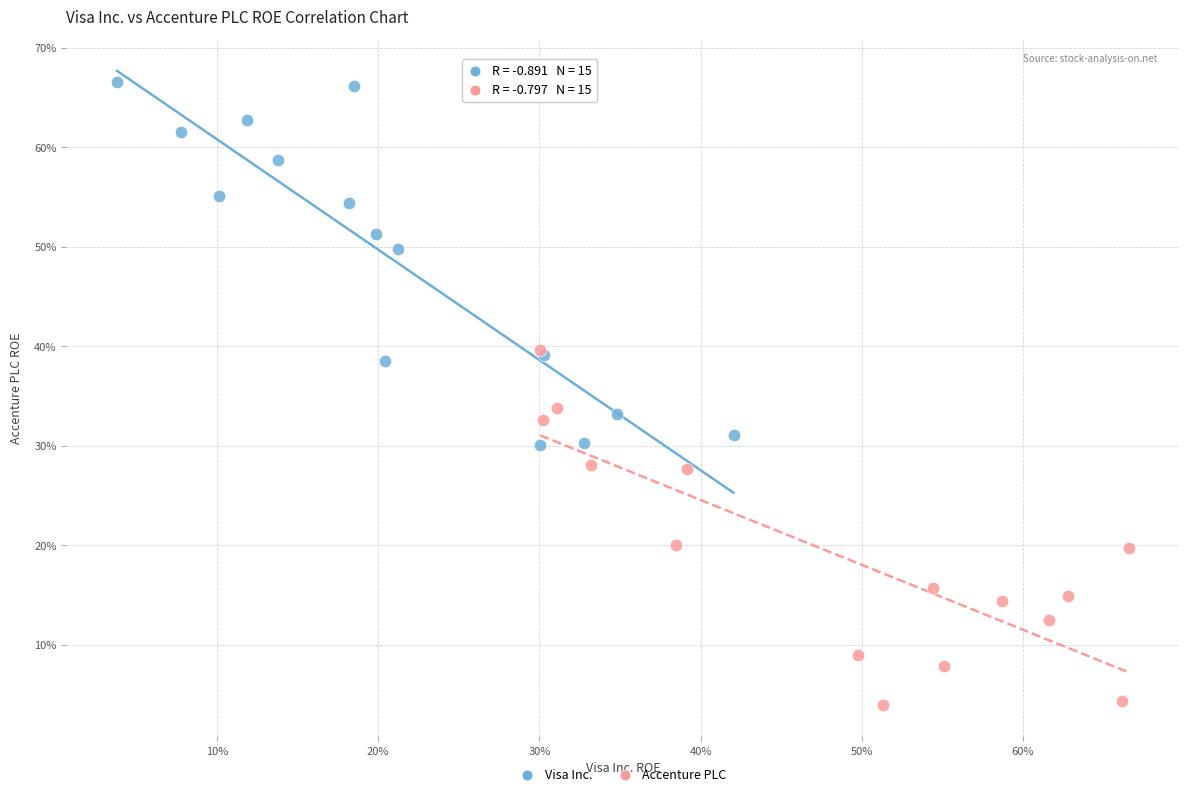

What are all the series names shown in the legend?

Visa Inc., Accenture PLC